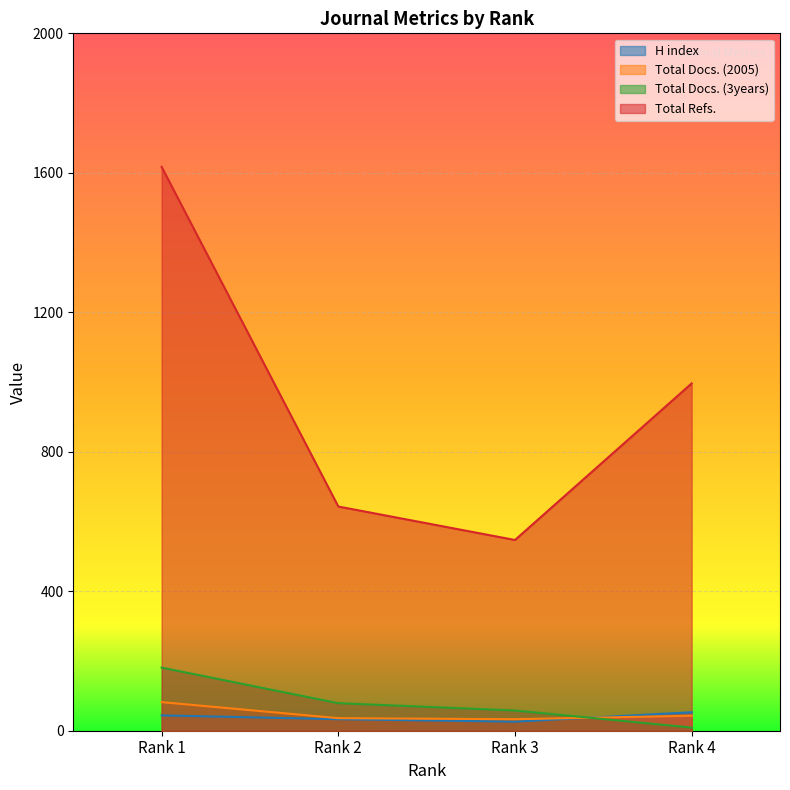

Reading right to left, what are all the values shown in this chart?

H index: Rank 4=53	Rank 3=26	Rank 2=33	Rank 1=44
Total Docs. (2005): Rank 4=43	Rank 3=33	Rank 2=36	Rank 1=82
Total Docs. (3years): Rank 4=9	Rank 3=58	Rank 2=79	Rank 1=181
Total Refs.: Rank 4=996	Rank 3=547	Rank 2=643	Rank 1=1617